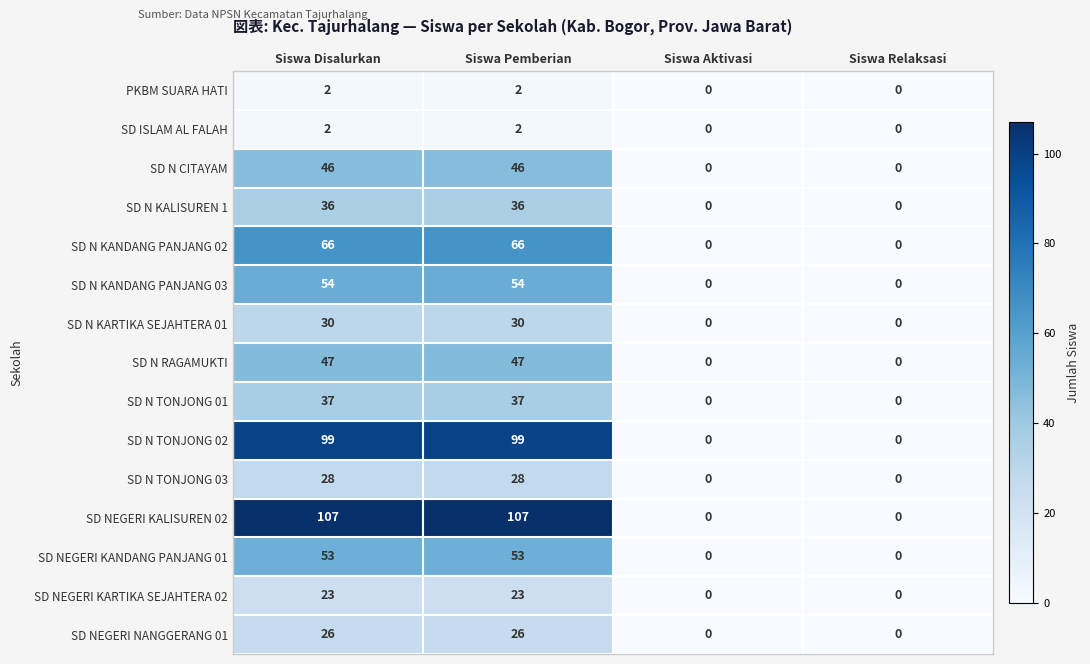

What is the difference between the maximum and minimum values in the SD N TONJONG 01 series?

37